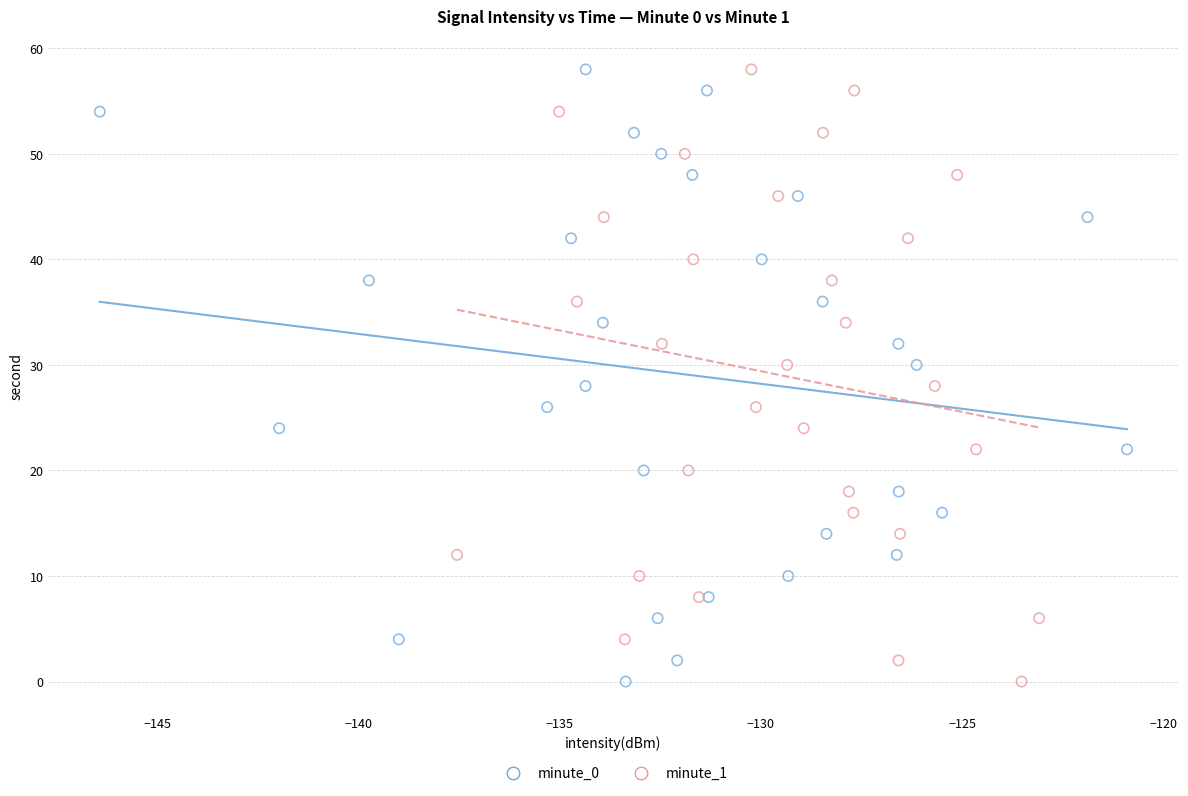

What are all the series names shown in the legend?

minute_0, minute_1